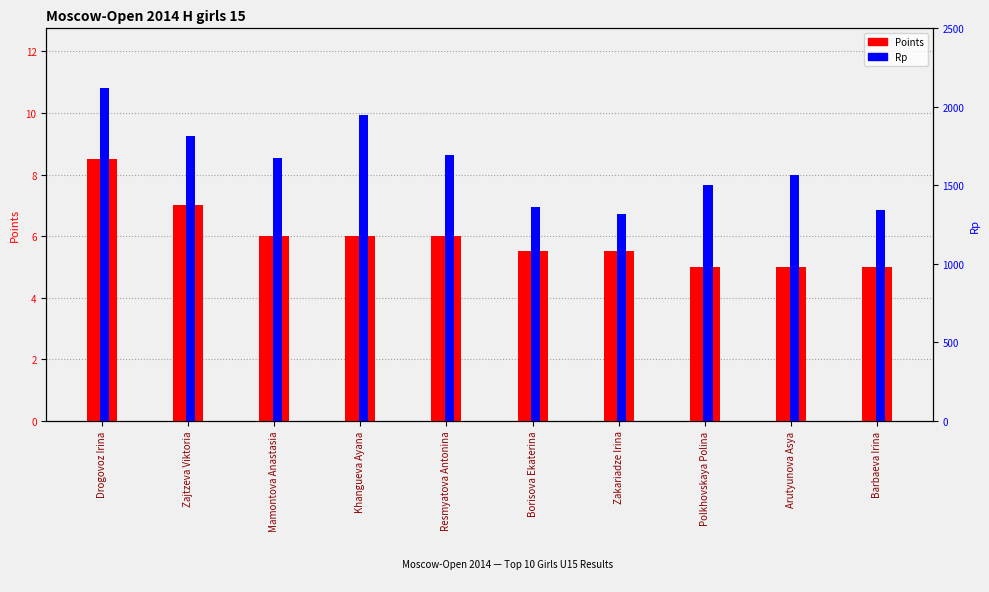

Which category has the highest value in the Rp (scaled) series?

Drogovoz Irina